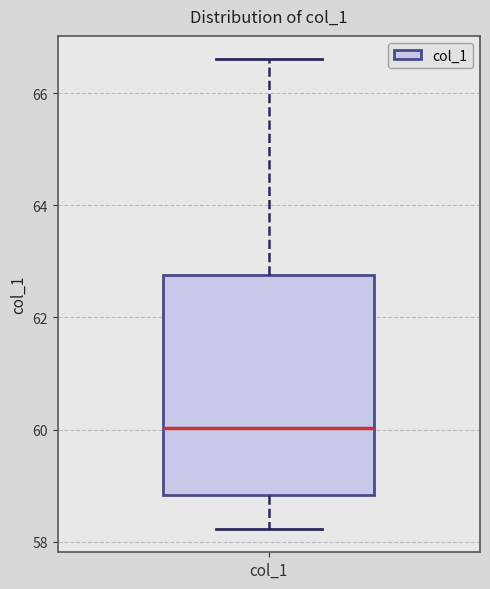

Transcribe this box plot: give where the median line is, the range the box spans, and where the two whiskers end, as read against the y-axis. The values are not printed on the chart, so give them approximately, as read against the axis.

median 60.0, box 58.8 to 62.8, whiskers 58.2 to 66.6